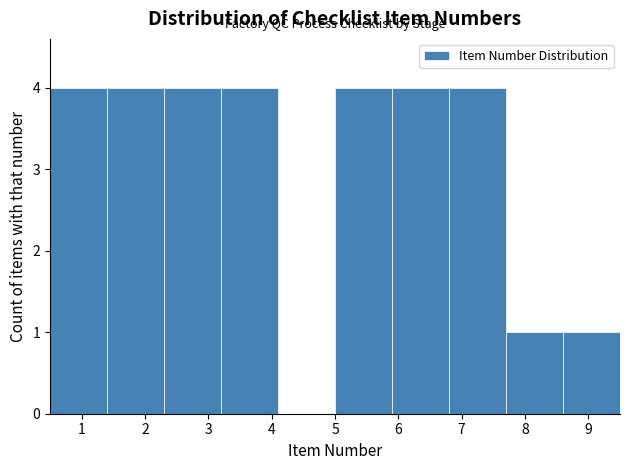

Reading left to right, transcribe this chart: for each bar, give the range it covers on the x-axis and its height. The values are not printed on the chart, so give them approximately, as read against the axis.

0.5 to 1.4: 4
1.4 to 2.3: 4
2.3 to 3.2: 4
3.2 to 4.1: 4
4.1 to 5.0: 0
5.0 to 5.9: 4
5.9 to 6.8: 4
6.8 to 7.7: 4
7.7 to 8.6: 1
8.6 to 9.5: 1